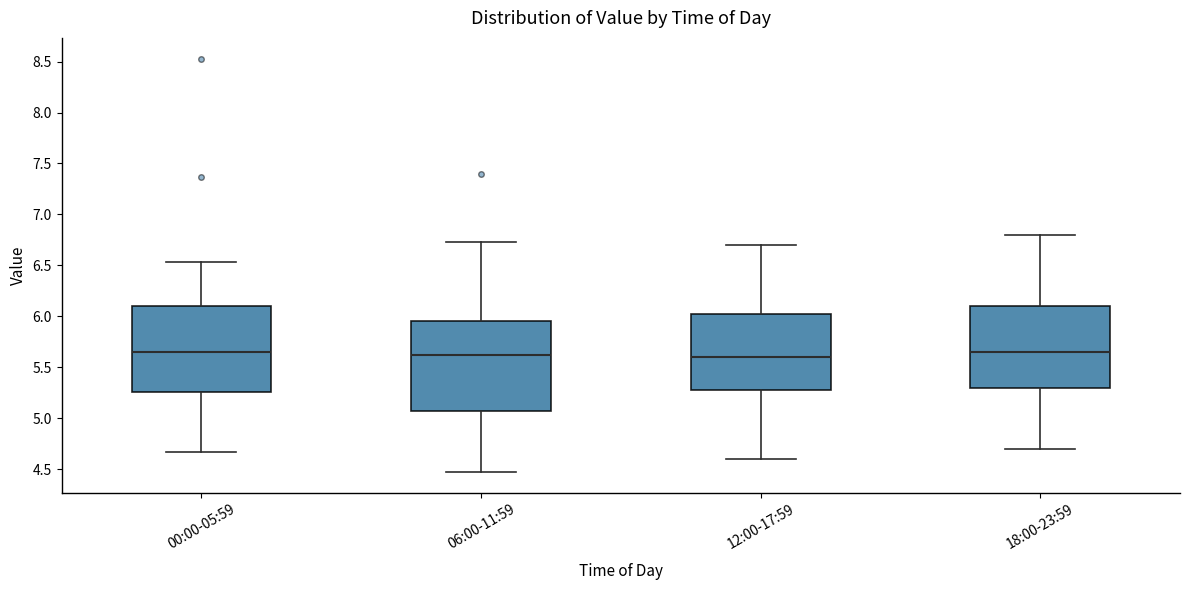

Reading left to right, transcribe this box plot: for each box, give where its median line is, the range the box spans, and where its two whiskers end, as read against the y-axis. The values are not printed on the chart, so give them approximately, as read against the axis.

00:00-05:59: median 5.65, box 5.25 to 6.10, whiskers 4.65 to 6.55
06:00-11:59: median 5.60, box 5.05 to 5.95, whiskers 4.45 to 6.75
12:00-17:59: median 5.60, box 5.30 to 6.05, whiskers 4.60 to 6.70
18:00-23:59: median 5.65, box 5.30 to 6.10, whiskers 4.70 to 6.80